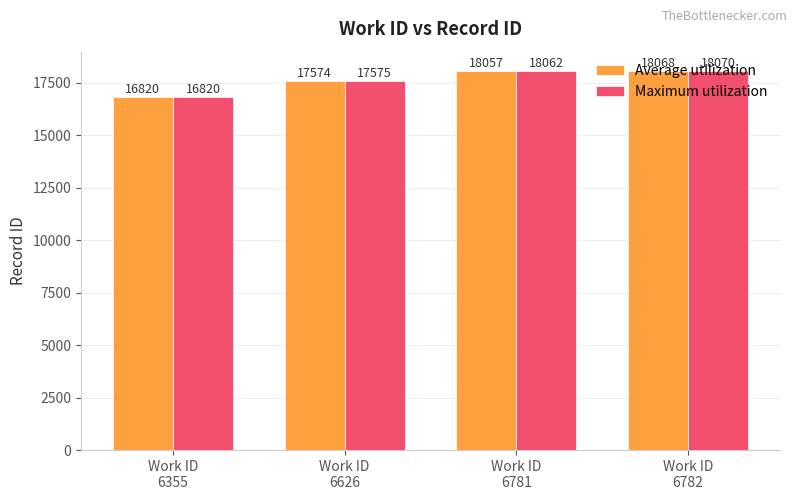

List the series in order of their overall mean, highest first.

Maximum utilization, Average utilization